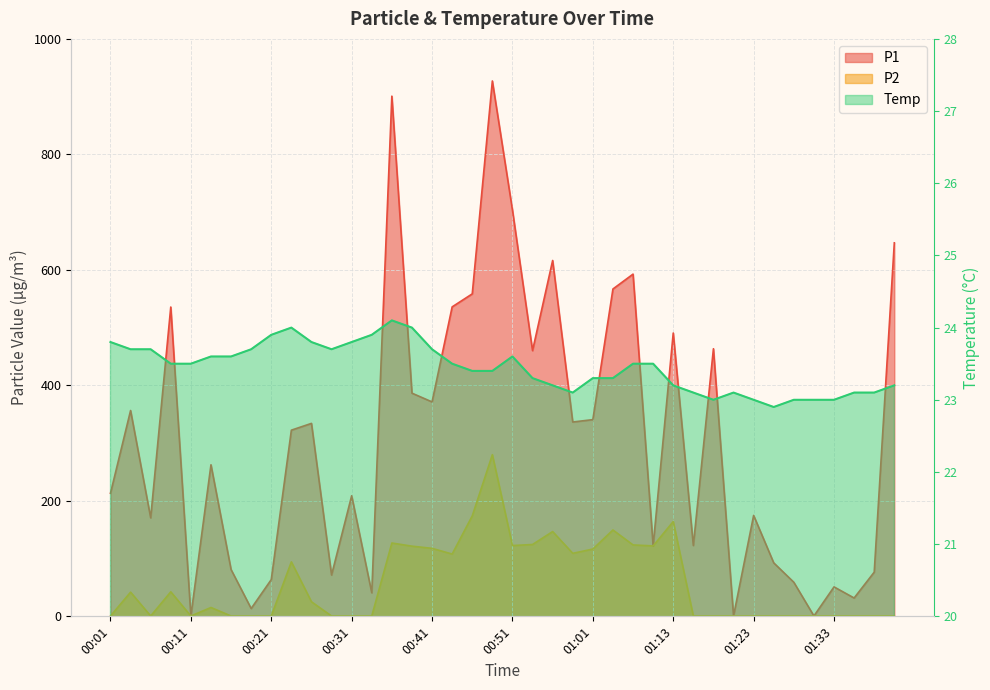

Reading left to right, extract all data points from this chart.

P1: 00:01=213.2	00:04=356.4	00:06=170.6	00:09=535.7	00:11=0.6	00:14=262.5	00:16=81.0	00:18=13.6	00:21=63.7	00:23=322.4	00:26=334.2	00:28=71.5	00:31=208.8	00:33=40.8	00:36=900.8	00:38=386.5	00:41=371.3	00:43=535.9	00:46=558.5	00:48=927.1	00:51=703.7	00:53=460.2	00:56=616.3	00:58=336.5	01:01=340.7	01:03=566.9	01:06=592.6	01:08=122.0	01:13=490.6	01:16=122.7	01:18=463.4	01:21=0.6	01:23=174.8	01:26=92.6	01:28=59.0	01:31=0.6	01:33=51.0	01:35=31.8	01:38=76.6	01:40=646.8
P2: 00:01=0.6	00:04=41.9	00:06=0.6	00:09=42.5	00:11=0.6	00:14=15.3	00:16=0.6	00:18=0.6	00:21=0.6	00:23=94.4	00:26=25.2	00:28=0.6	00:31=0.6	00:33=0.6	00:36=127.0	00:38=121.5	00:41=117.8	00:43=107.9	00:46=174.0	00:48=280.0	00:51=122.6	00:53=124.4	00:56=146.8	00:58=109.2	01:01=116.5	01:03=149.5	01:06=123.7	01:08=122.0	01:13=164.2	01:16=0.6	01:18=0.6	01:21=0.6	01:23=0.6	01:26=0.6	01:28=0.6	01:31=0.6	01:33=0.6	01:35=0.6	01:38=0.6	01:40=0.6
Temp: 00:01=23.8	00:04=23.7	00:06=23.7	00:09=23.5	00:11=23.5	00:14=23.6	00:16=23.6	00:18=23.7	00:21=23.9	00:23=24.0	00:26=23.8	00:28=23.7	00:31=23.8	00:33=23.9	00:36=24.1	00:38=24.0	00:41=23.7	00:43=23.5	00:46=23.4	00:48=23.4	00:51=23.6	00:53=23.3	00:56=23.2	00:58=23.1	01:01=23.3	01:03=23.3	01:06=23.5	01:08=23.5	01:13=23.2	01:16=23.1	01:18=23.0	01:21=23.1	01:23=23.0	01:26=22.9	01:28=23.0	01:31=23.0	01:33=23.0	01:35=23.1	01:38=23.1	01:40=23.2